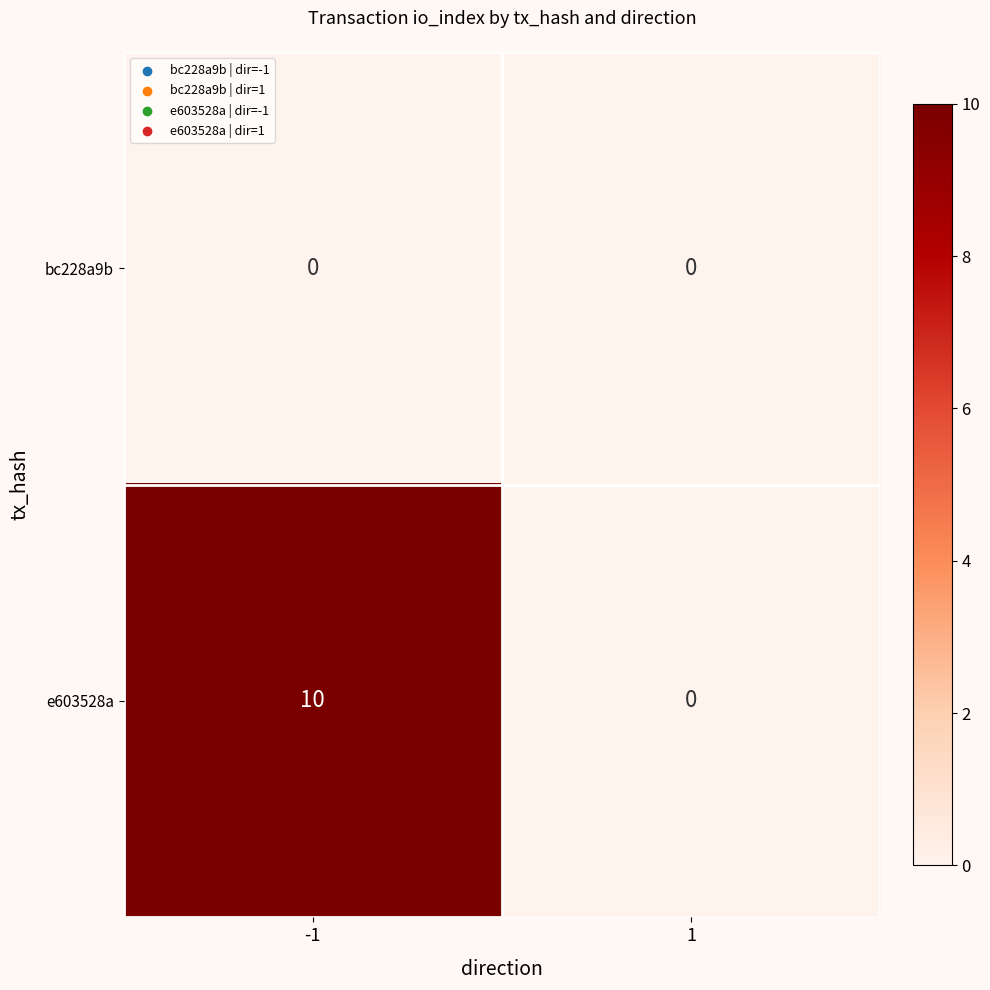

Between -1 and 1, which series saw the biggest shift?

e603528a